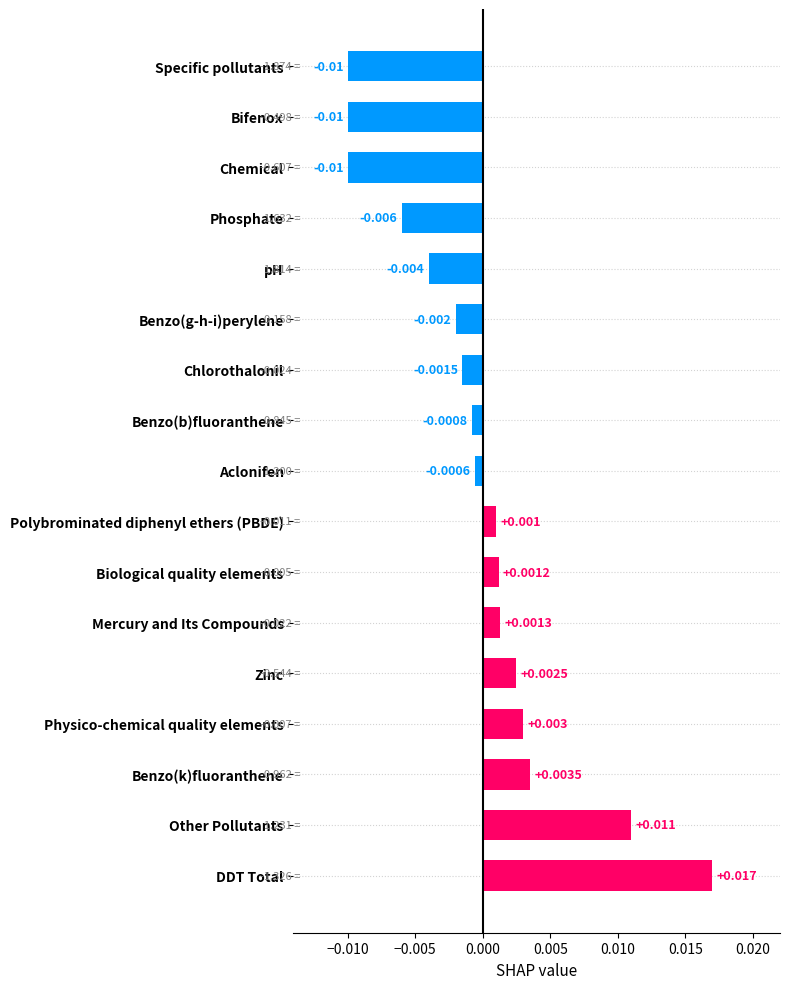

How many negative values are there?

9